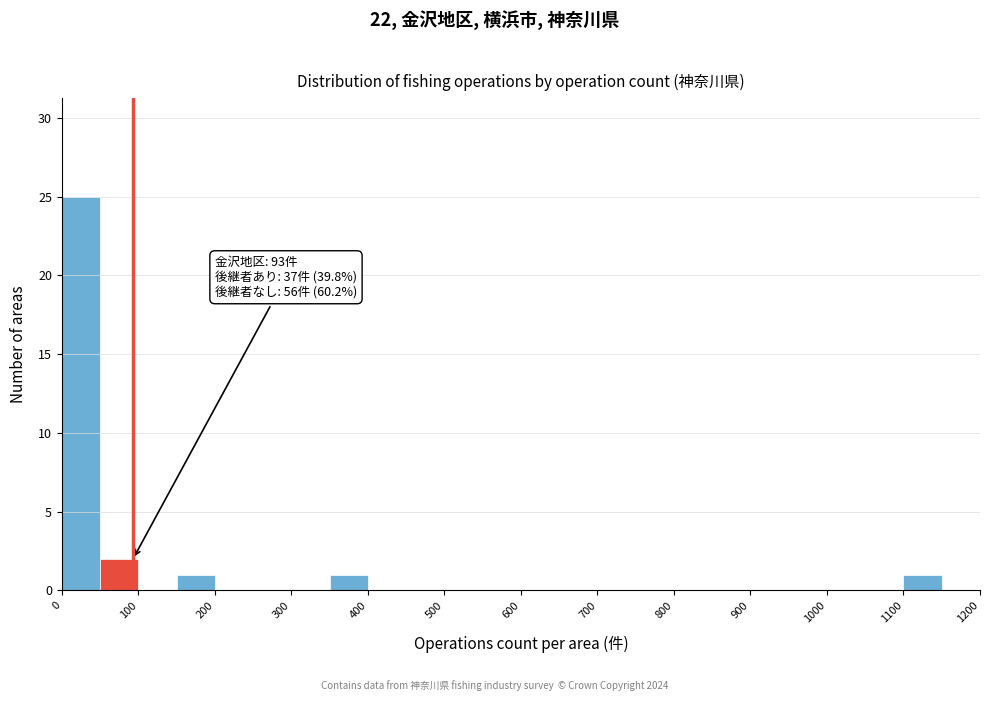

Which range on the x-axis has the tallest bar?

0 to 50